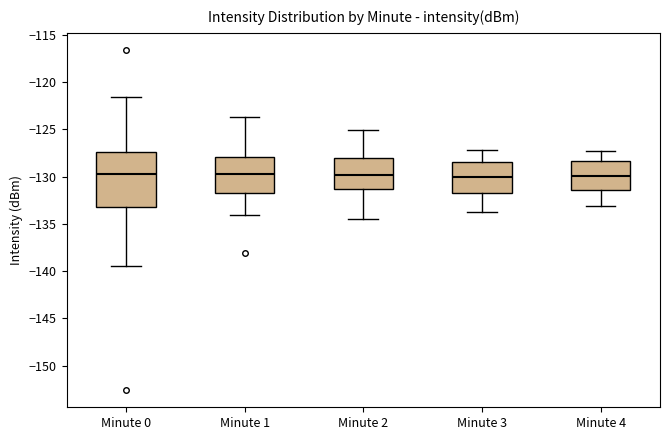

Reading left to right, read every box against the y-axis: the position of its median line, the range the box covers, and the ends of its whiskers. The values are not printed on the chart, so give them approximately, as read against the axis.

Minute 0: median -129.5, box -133.0 to -127.5, whiskers -139.5 to -121.5
Minute 1: median -129.5, box -131.5 to -128.0, whiskers -134.0 to -123.5
Minute 2: median -130.0, box -131.5 to -128.0, whiskers -134.5 to -125.0
Minute 3: median -130.0, box -131.5 to -128.5, whiskers -134.0 to -127.0
Minute 4: median -130.0, box -131.5 to -128.5, whiskers -133.0 to -127.5